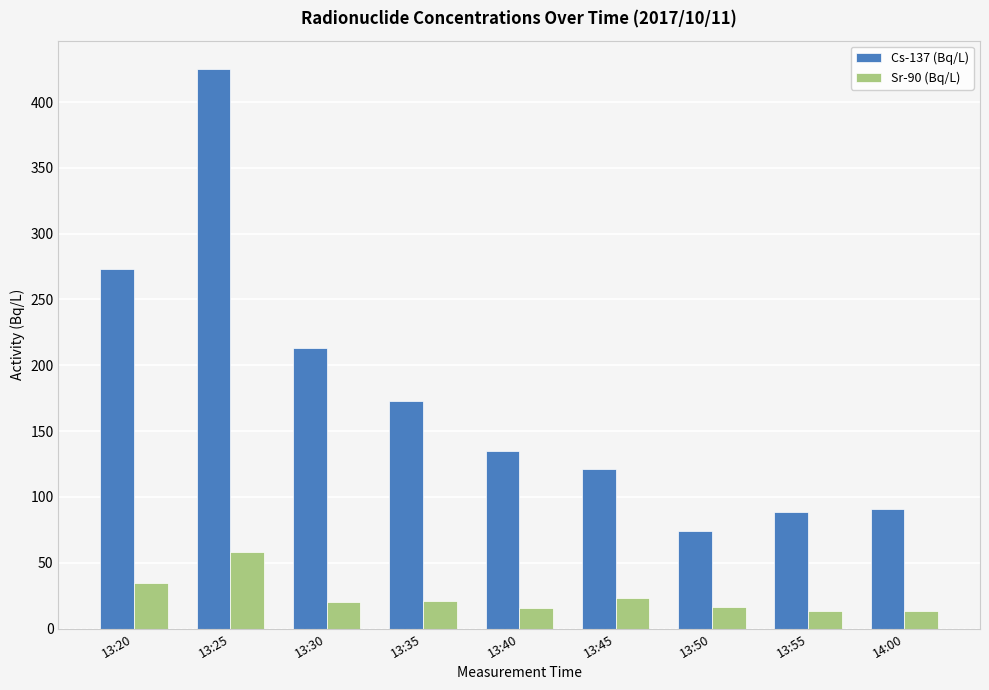

Rank the series at 14:00 from highest to lowest value.

Cs-137 (Bq/L), Sr-90 (Bq/L)